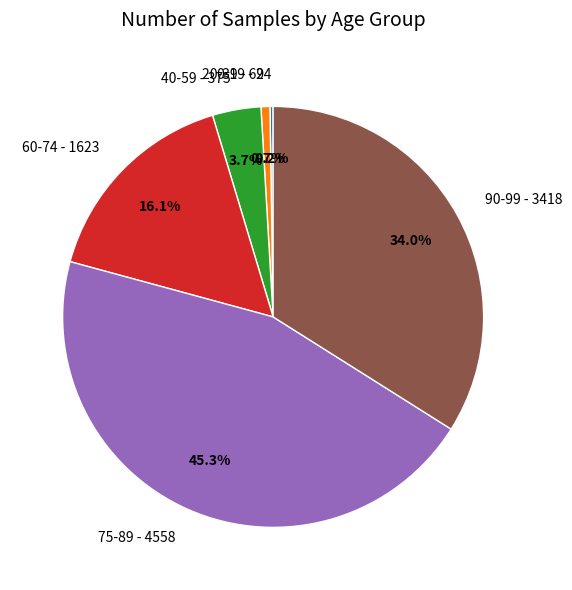

What is the largest slice in the pie chart?

75-89 - 4558